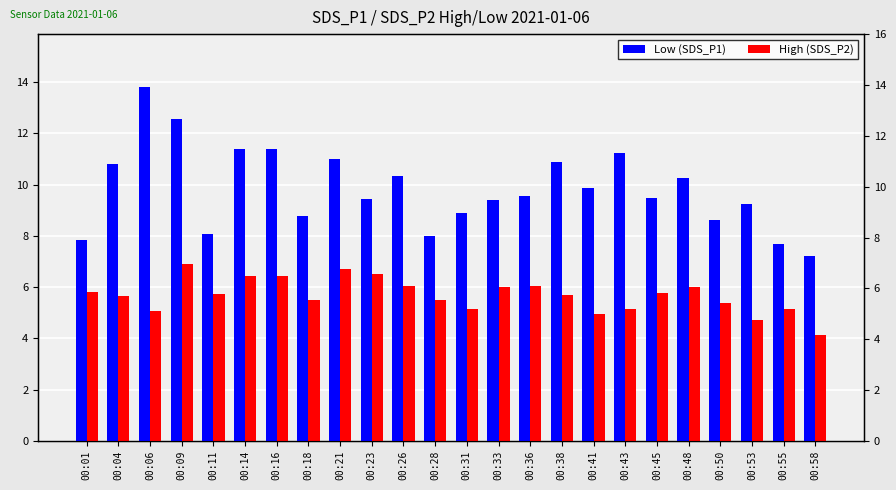

What is the approximate value of High (SDS_P2) at 00:55?

5.2